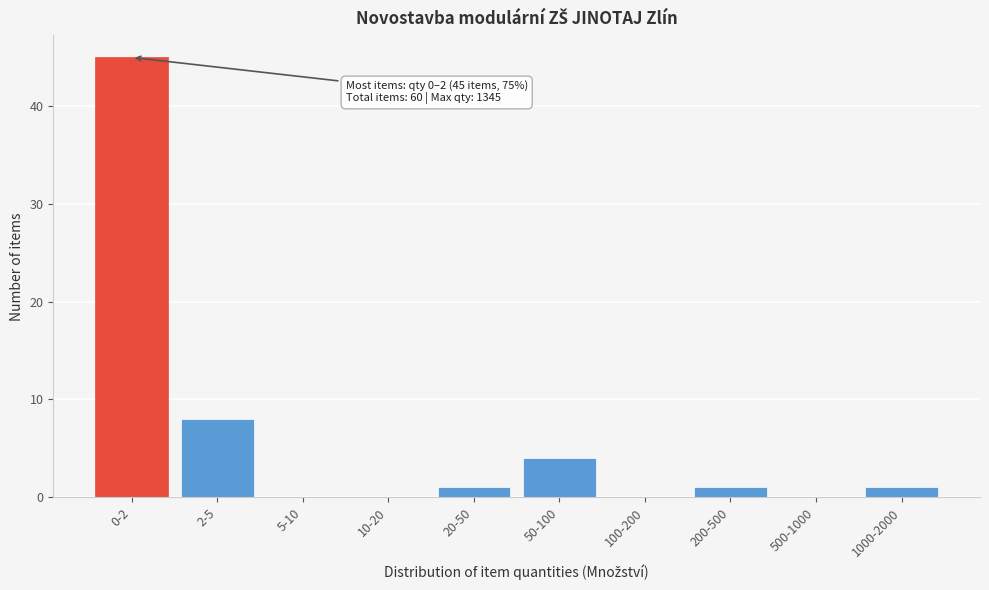

What is the sum of all values?

60